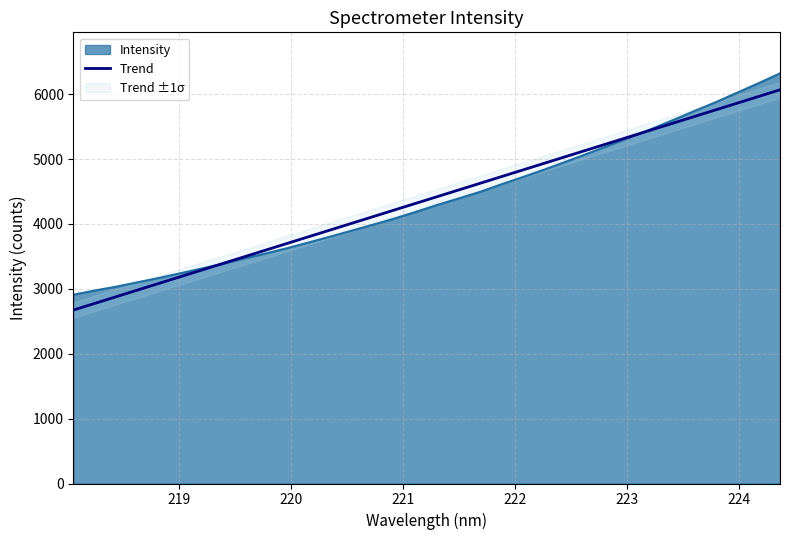

What is the greatest value displayed?

6320.0